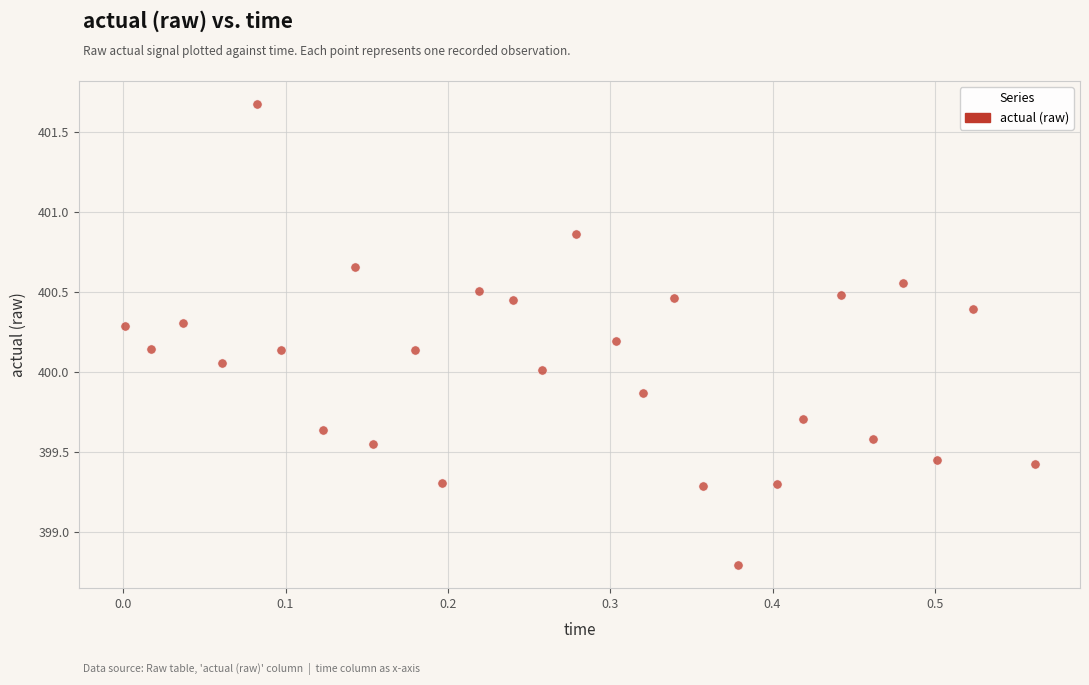

What is the range of X values (max minus min)?

0.6